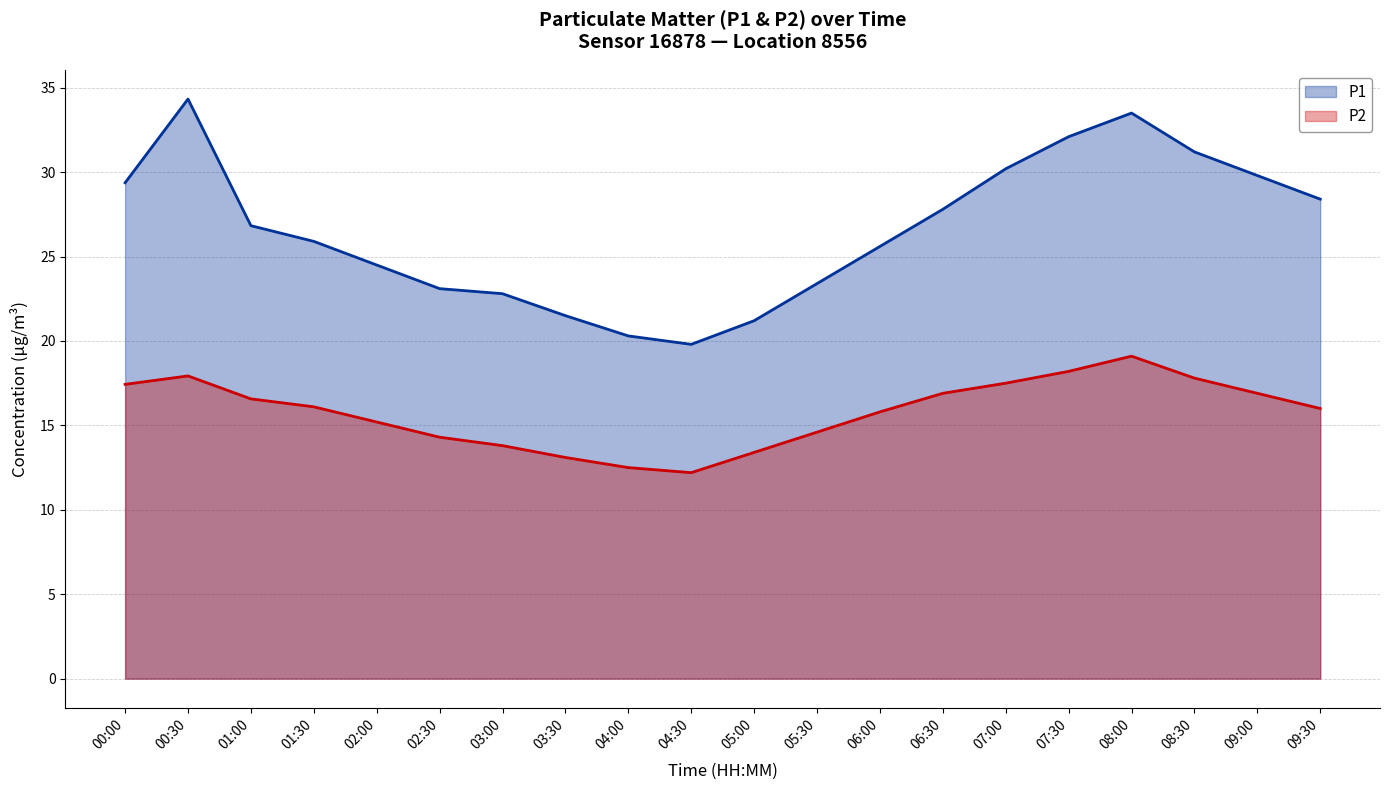

True or false: P1 has more than 2 interior local peaks.

False